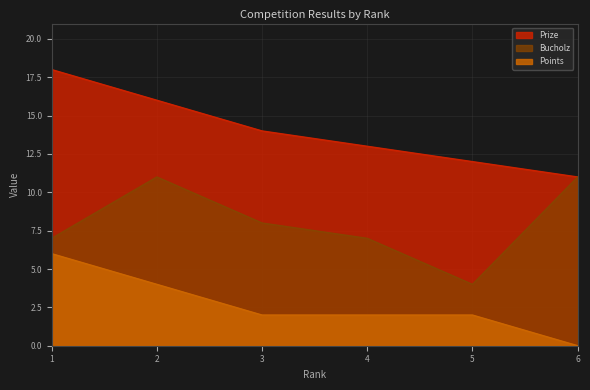

Between 3 and 2, which is larger?

2